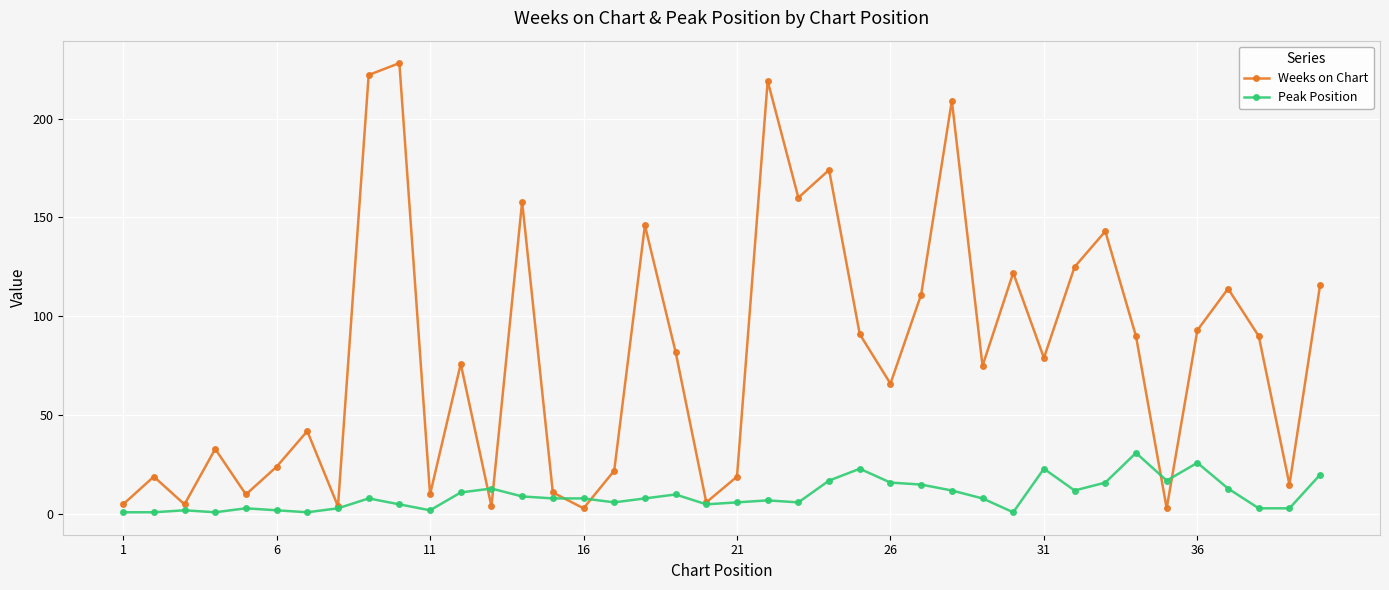

What is the value of the Peak Position point at the 33rd from the left?

16